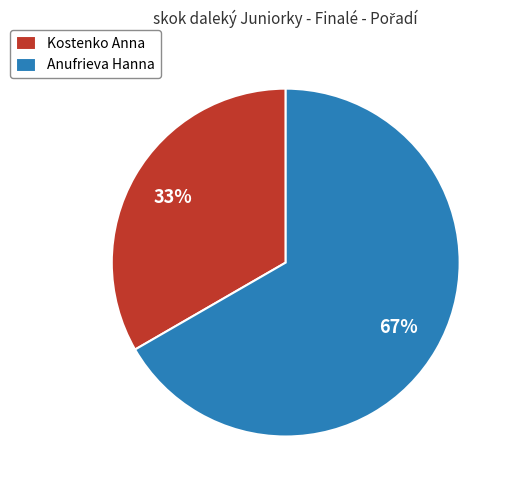

To the nearest percent, what is the average slice percentage?

50%